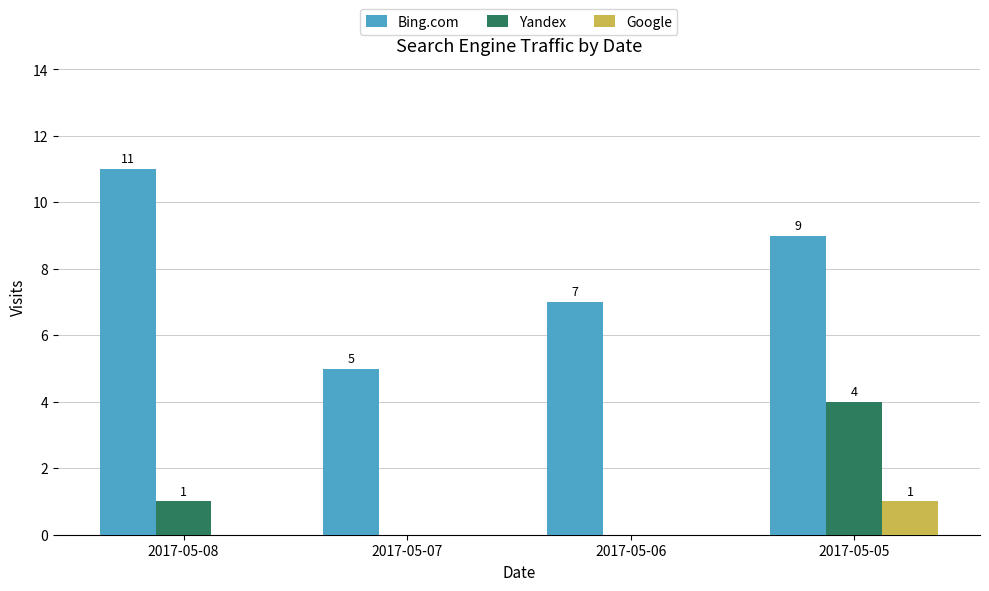

At which label does Bing.com first exceed 9?

2017-05-08